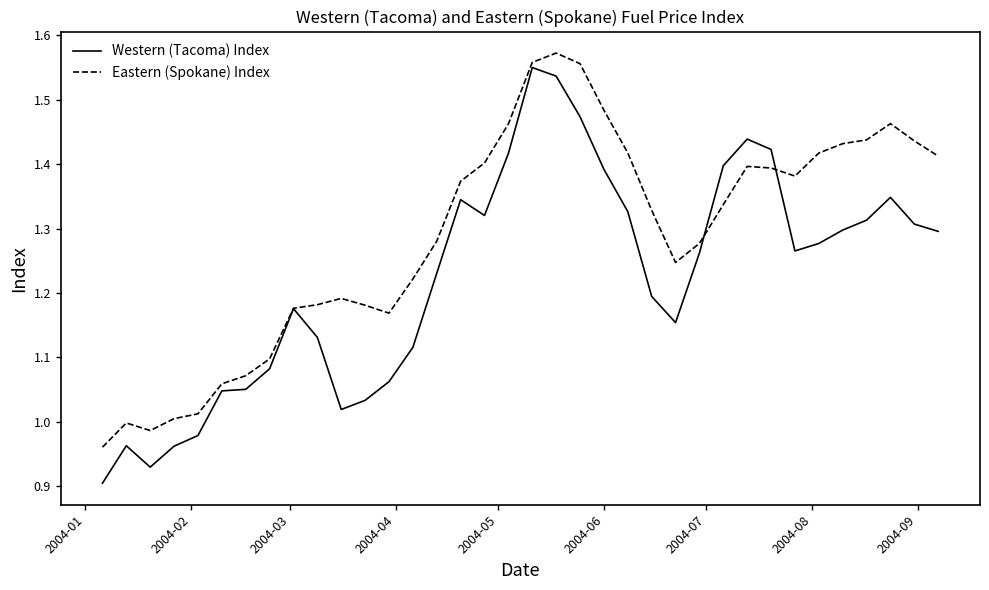

Rank the series by their average value, from highest to lowest.

Eastern (Spokane) Index, Western (Tacoma) Index